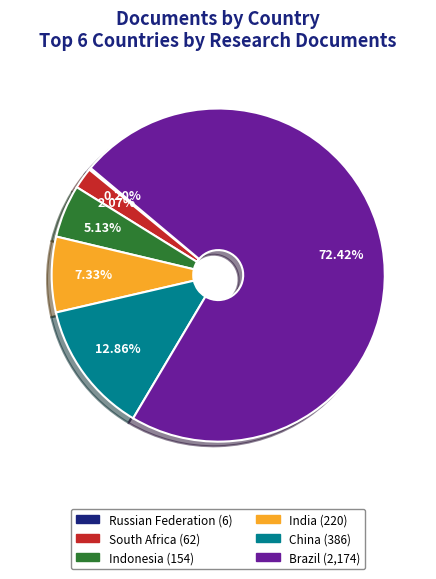

What is the majority slice?

Brazil